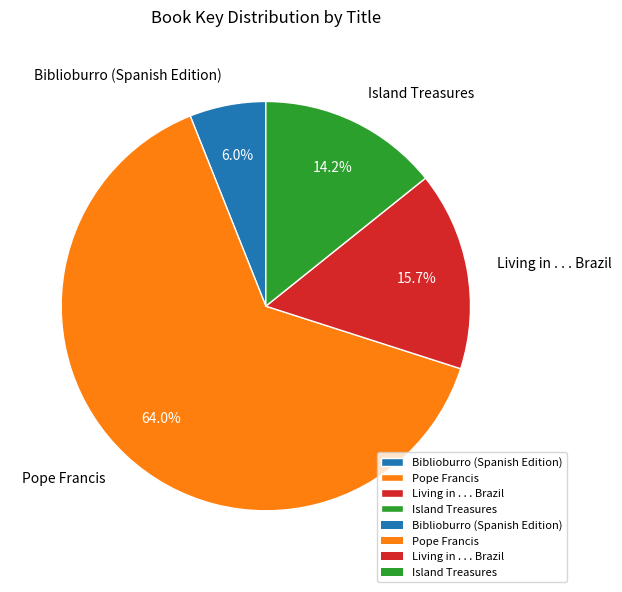

Does Pope Francis represent more than half of the total?

Yes